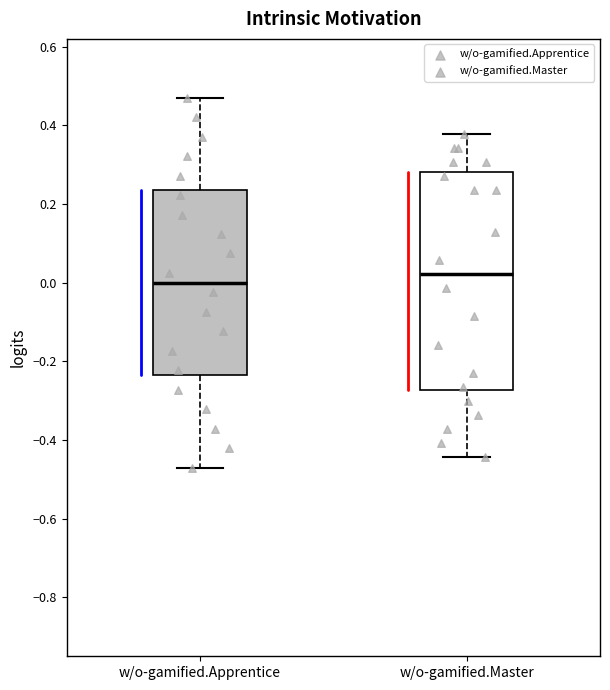

Where does the lower whisker of the box for w/o-gamified.Master end on the y-axis? The values are not printed on the chart, so give them approximately, as read against the axis.

-0.44